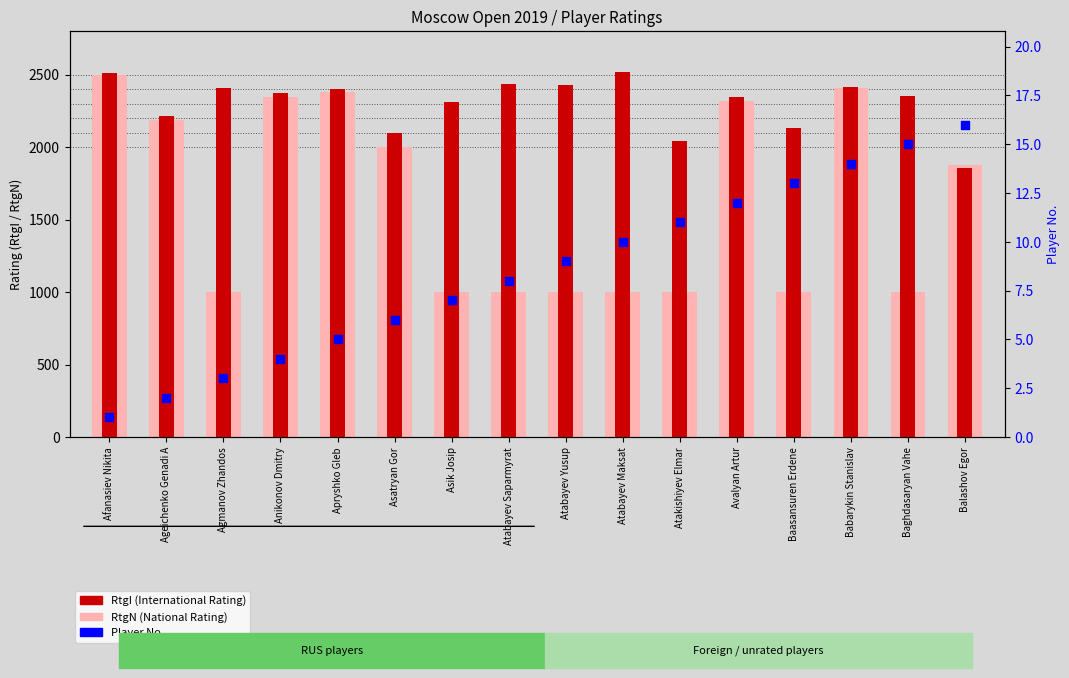

What is the total value across all series at Afanasiev Nikita?

5008